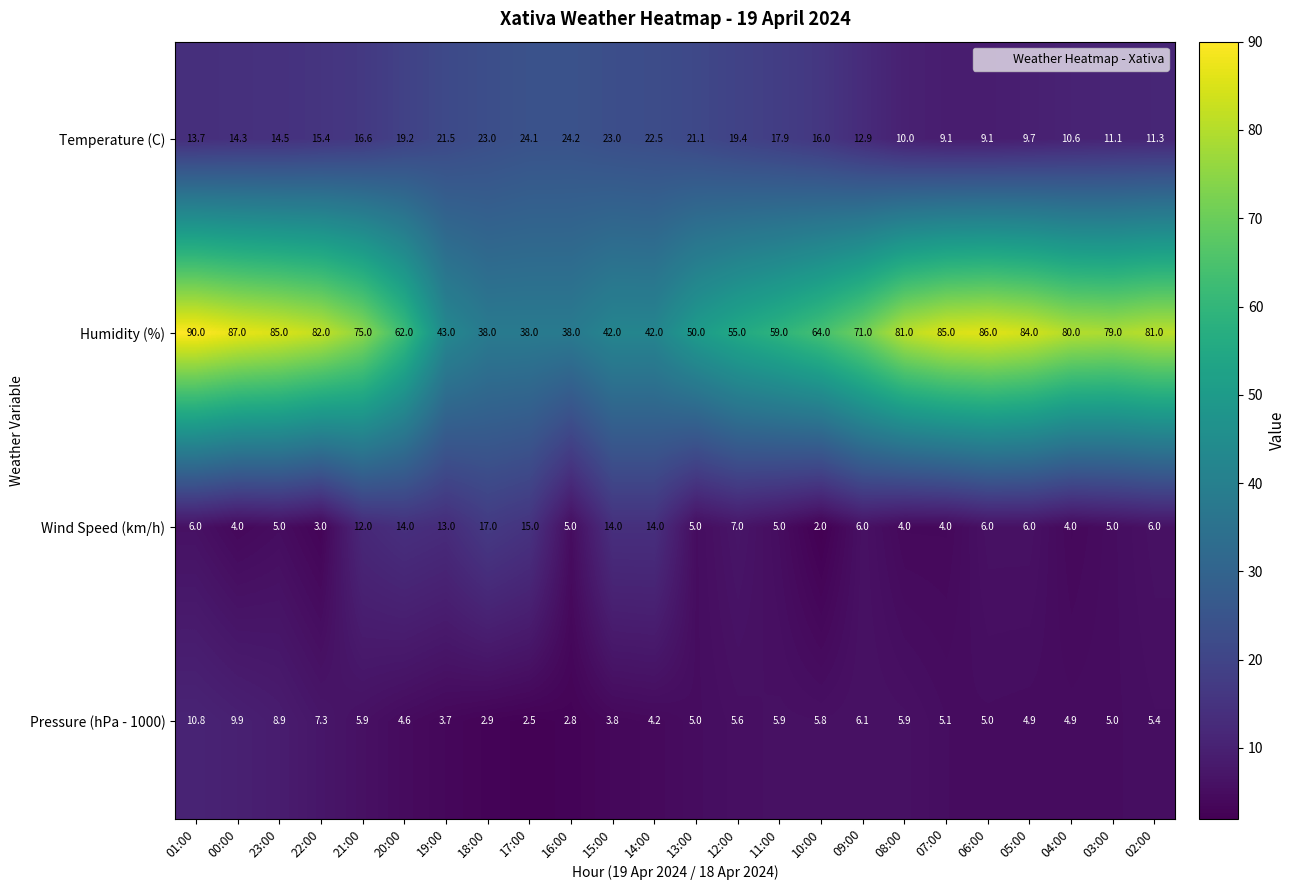

At which category is the sum across all series the highest?

01:00